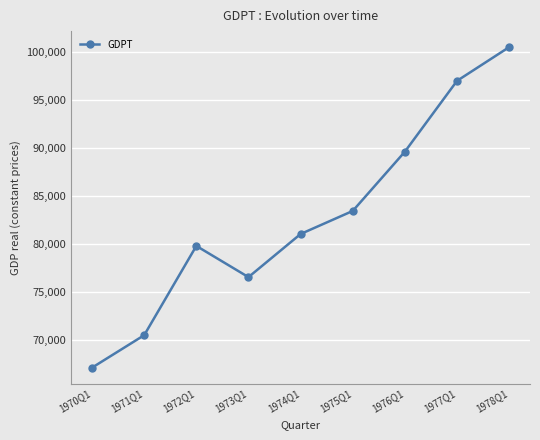

What is the sum of the values at 1977Q1 and 1971Q1?

167521.4